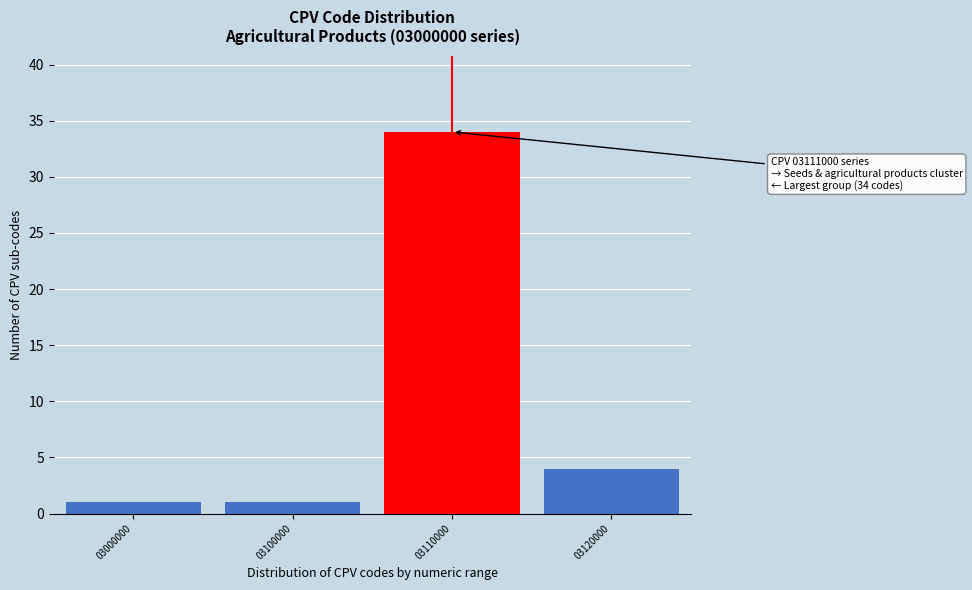

Reading left to right, extract all data points from this chart.

03000000=1	03100000=1	03110000=34	03120000=4